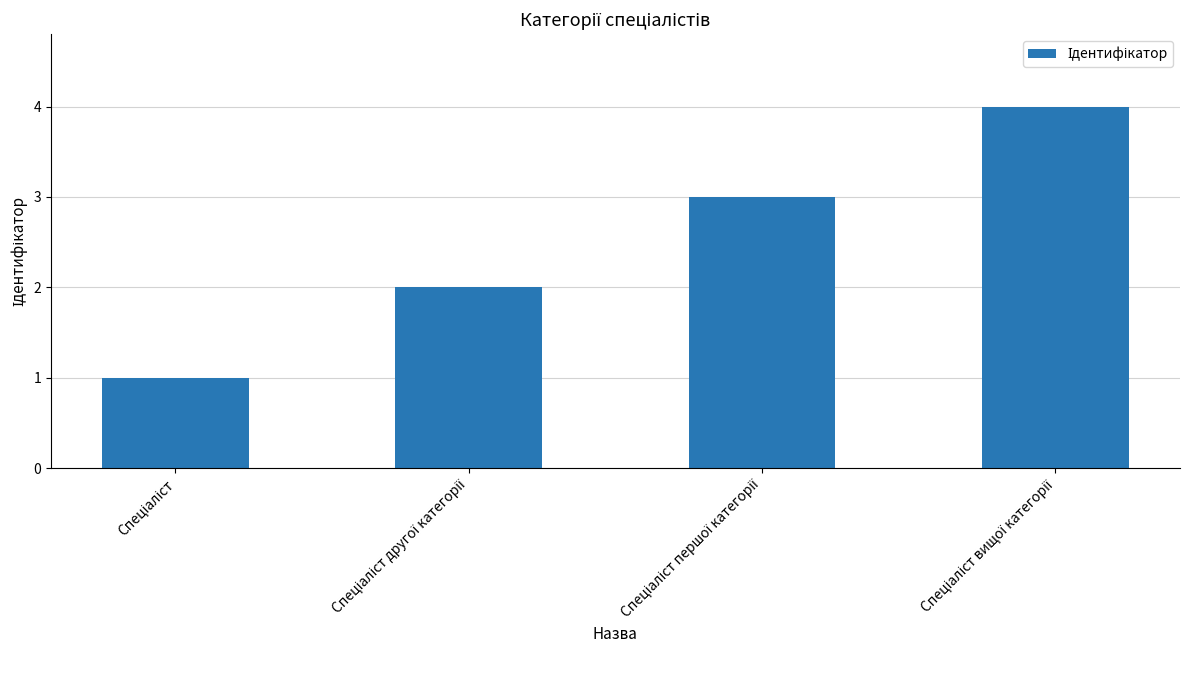

What is the sum of all values?

10